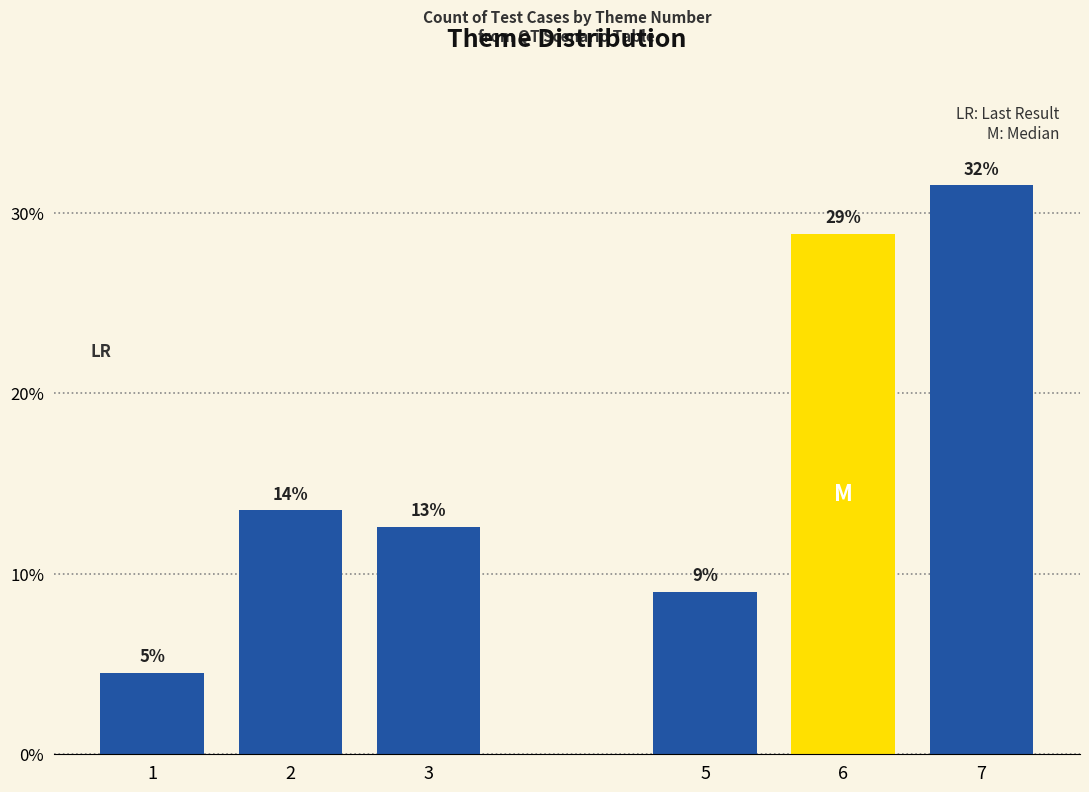

Does the chart contain any negative values?

No